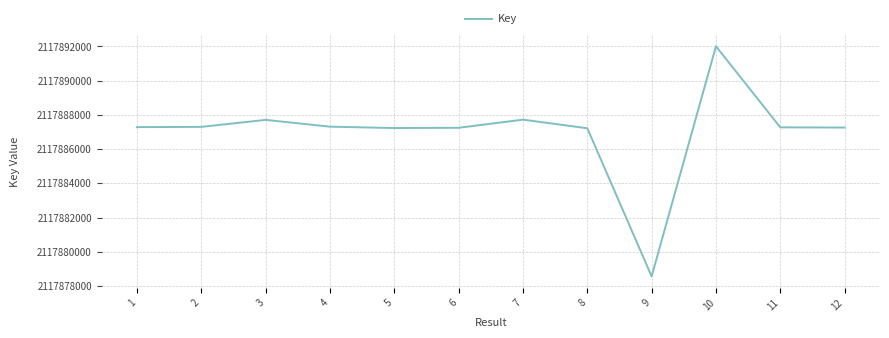

What is the difference between the maximum and minimum values?

13453